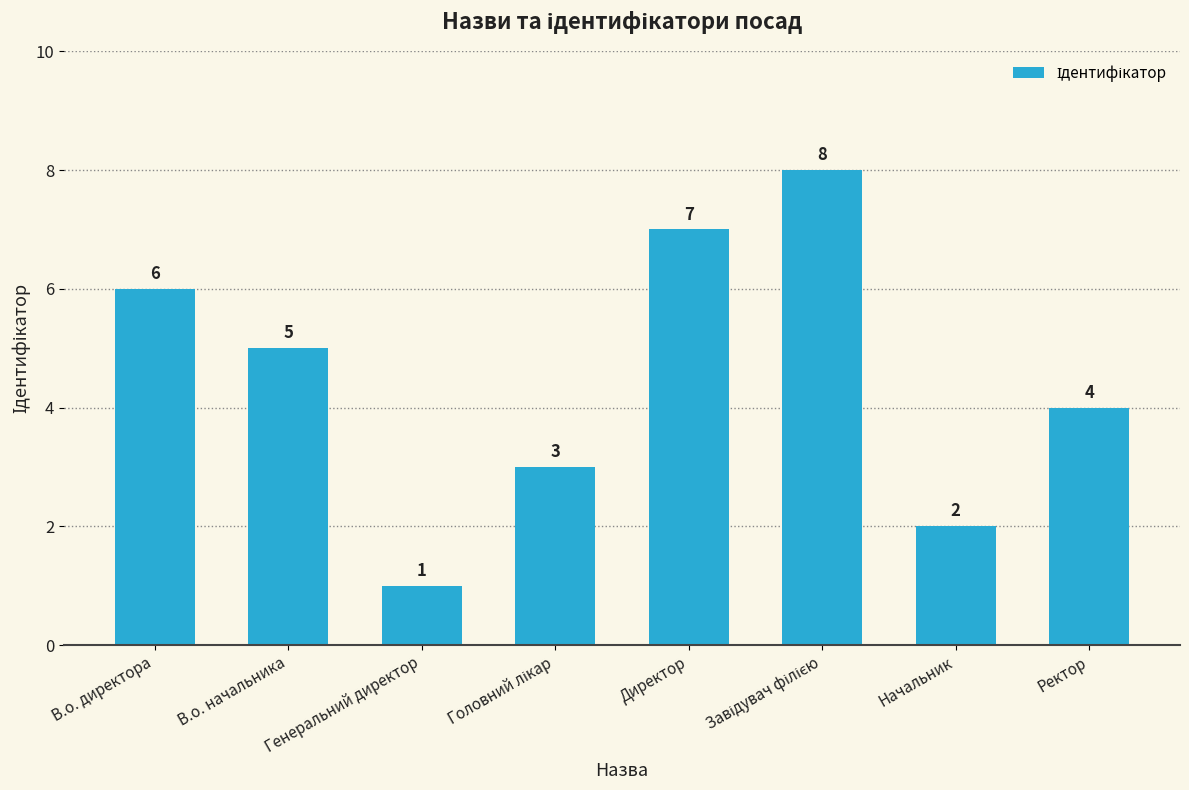

How many series are shown in this chart?

1